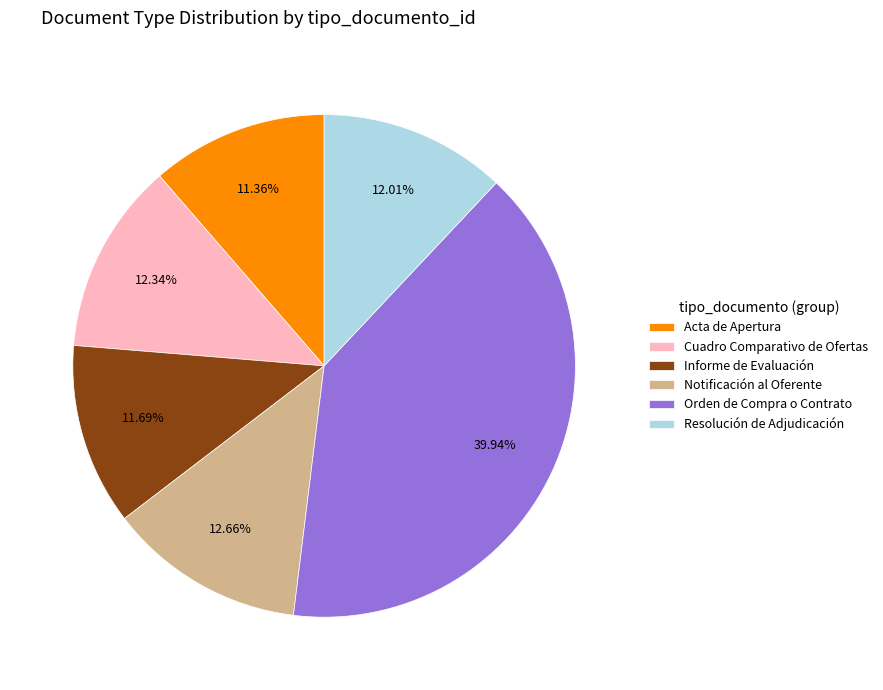

To the nearest percent, what is the average slice percentage?

17%